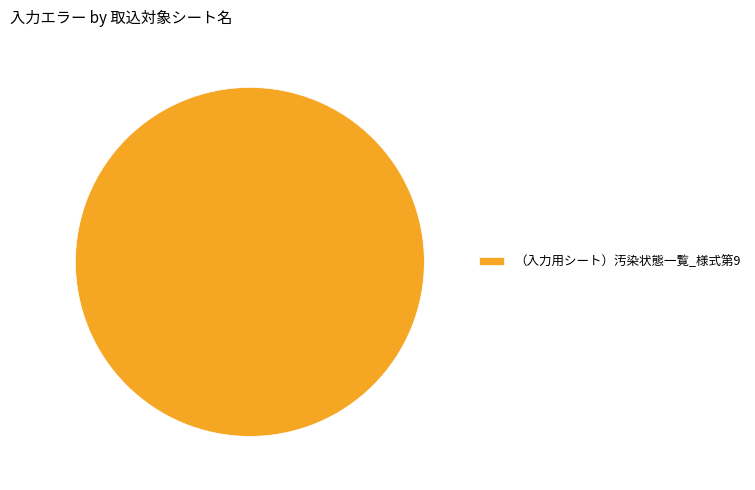

Is （入力用シート）汚染状態一覧_様式第9 the majority of the pie?

Yes